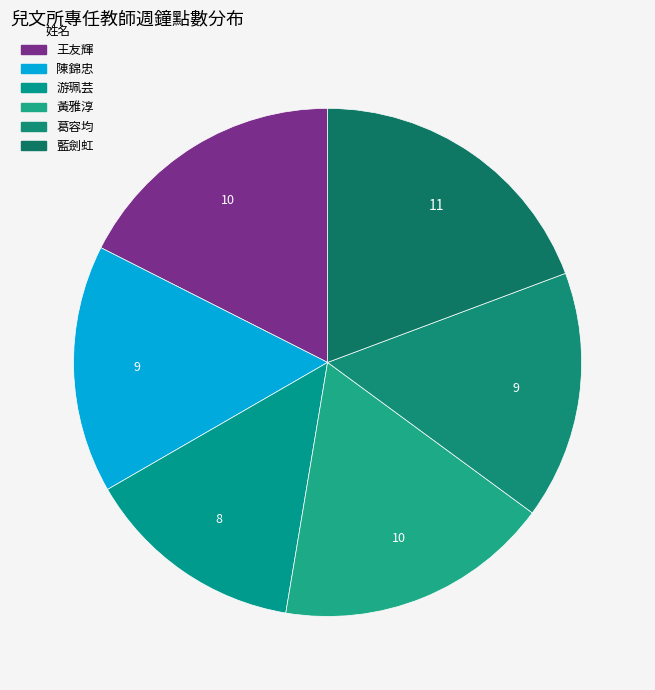

Which slice is the smallest?

游珮芸